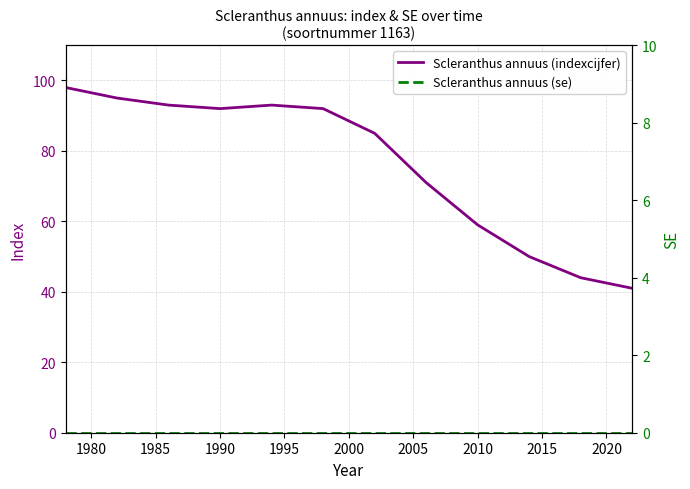

True or false: Scleranthus annuus (indexcijfer) has a value of 161 at 1990.

False